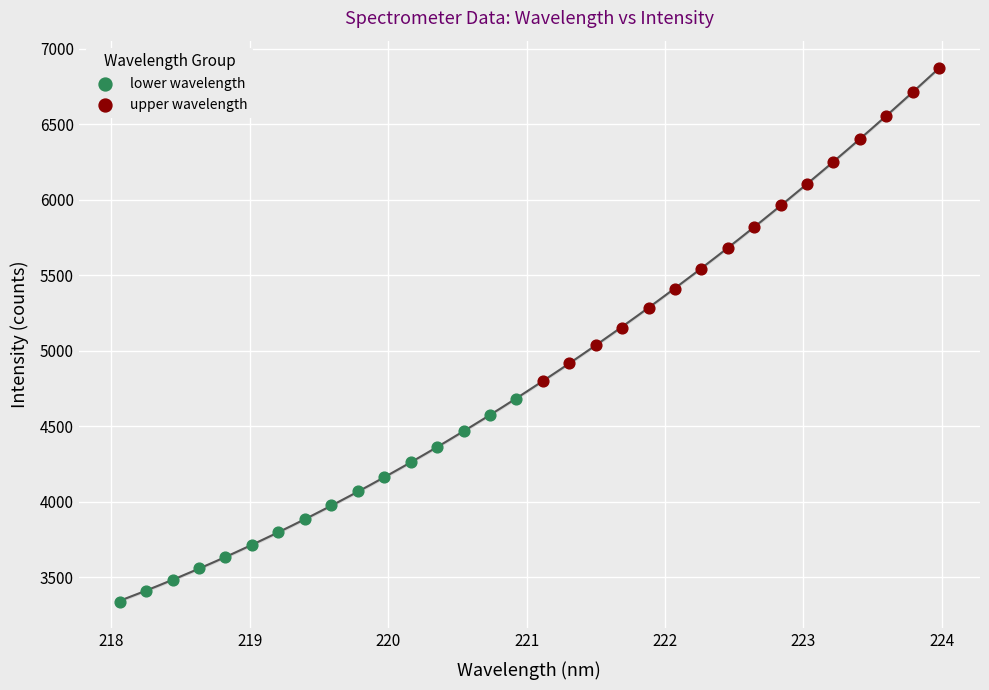

Which series contains the lowest Y value?

lower wavelength